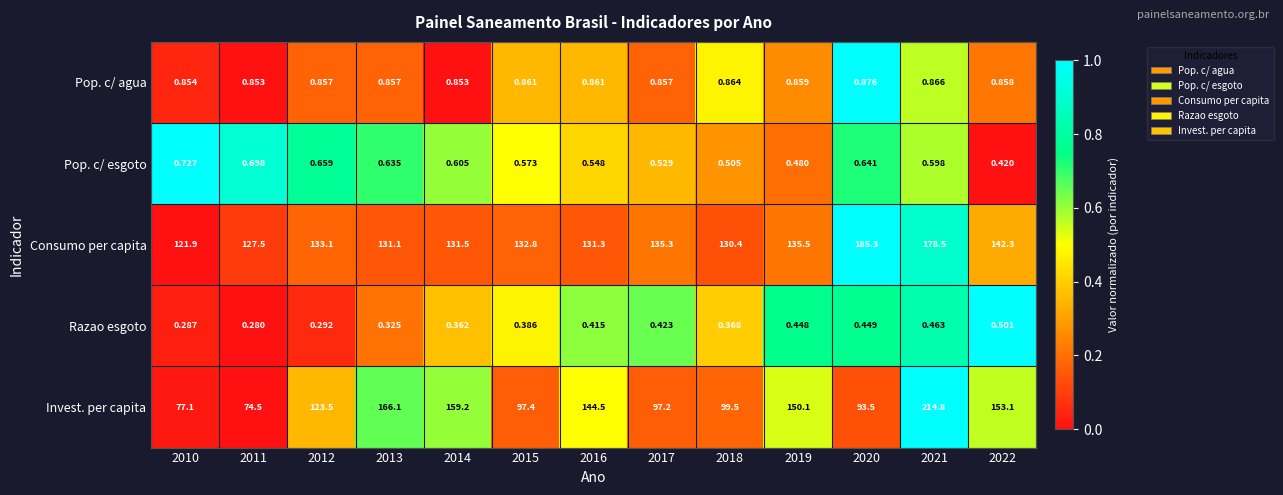

How many data points in Consumo per capita are above 132?

7